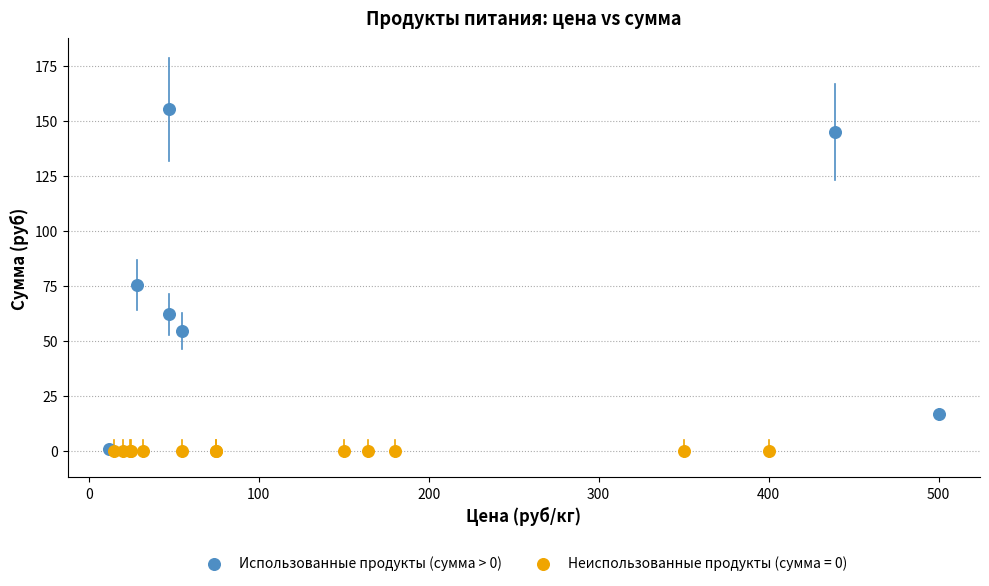

Which series reaches the maximum Y coordinate?

Использованные продукты (сумма > 0)